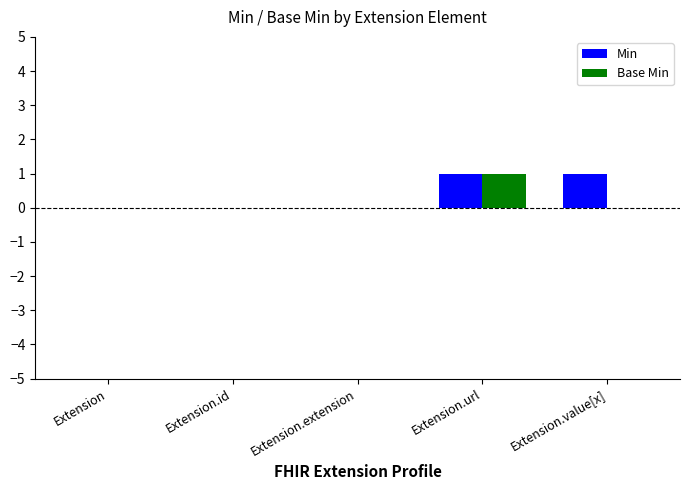

At which category is the sum across all series the highest?

Extension.url